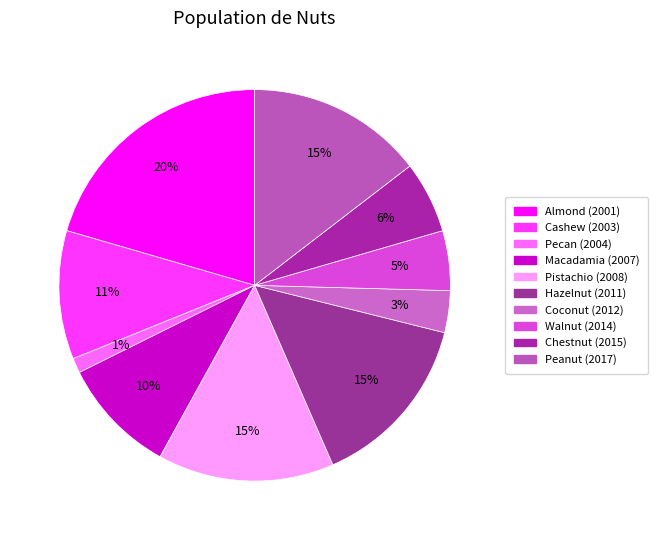

How many slices are in this pie chart?

10